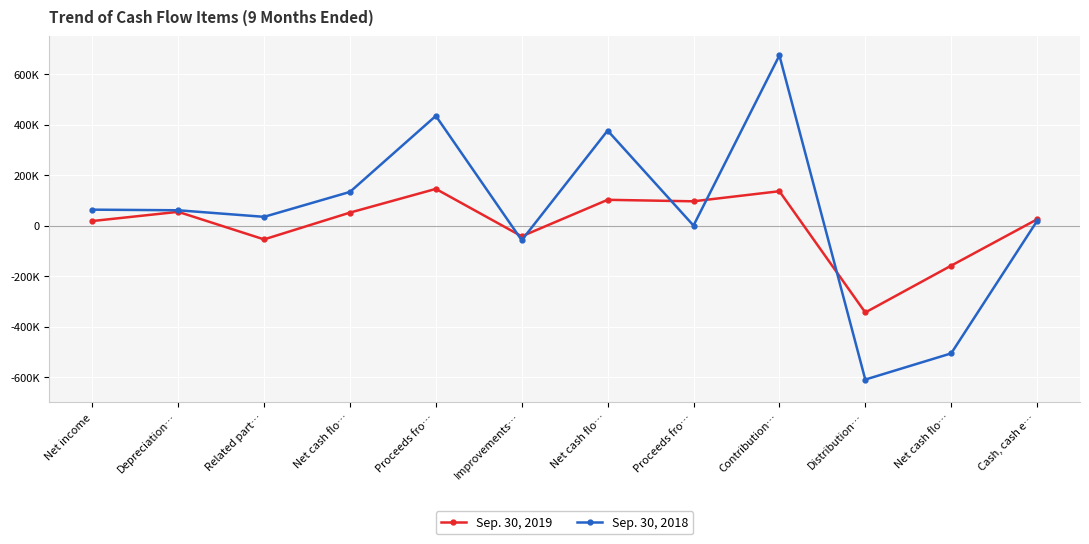

Rank the series by their average value, from lowest to highest.

Sep. 30, 2019, Sep. 30, 2018